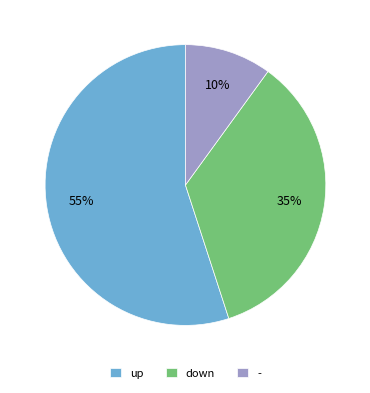

What is the ratio of the value at down to the value at -?

3.5